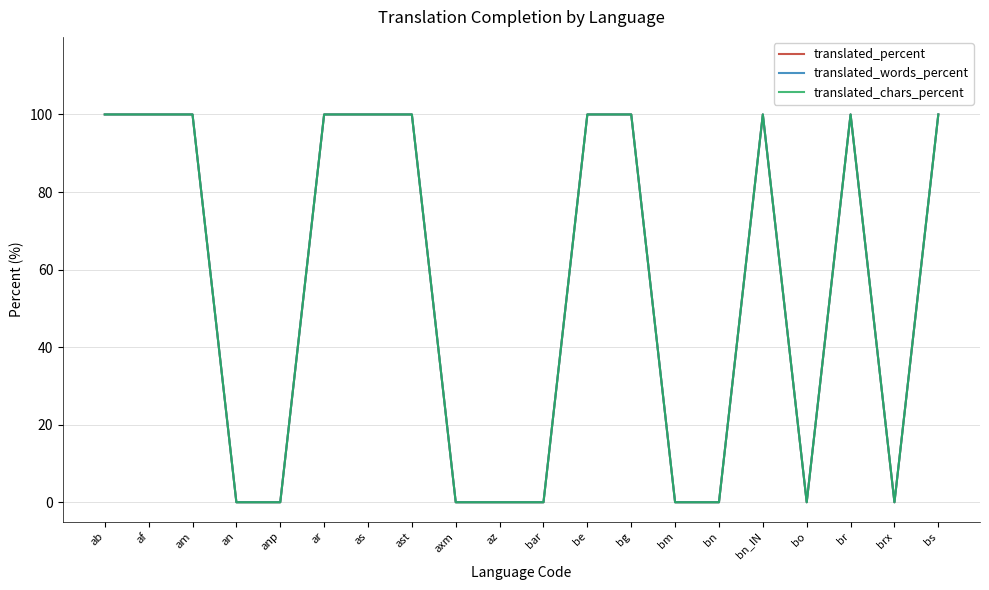

What is the highest value of the translated_percent series?

100